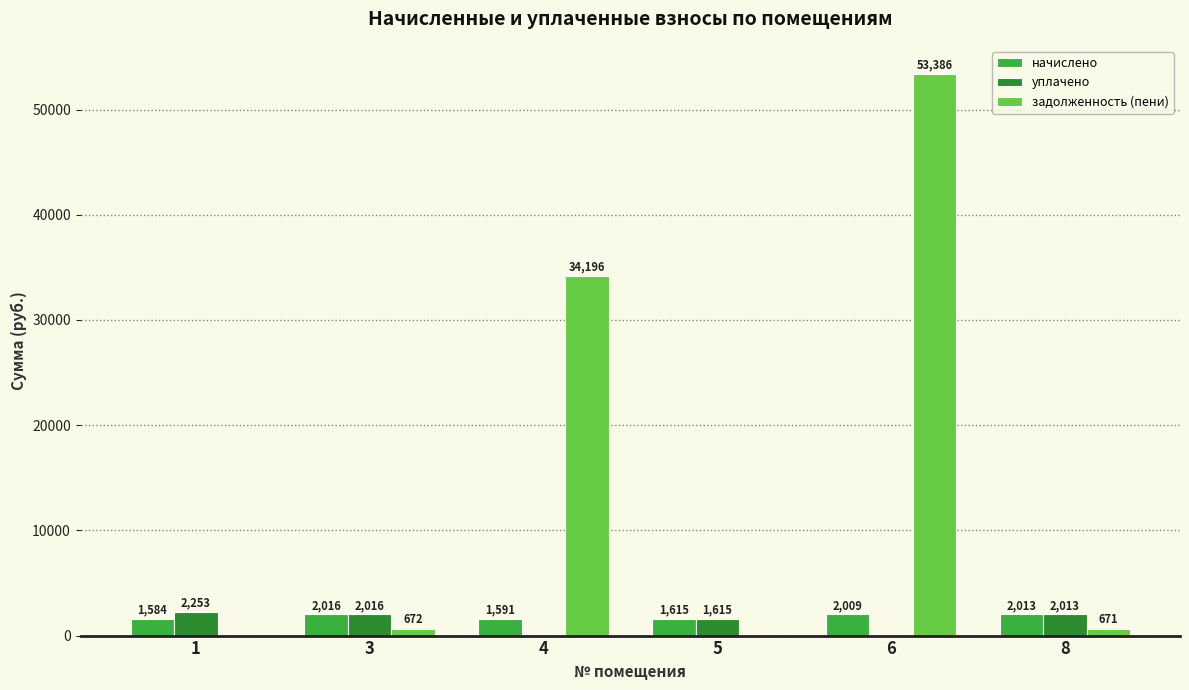

The уплачено series shows 2253.0 at 1. True or false?

True